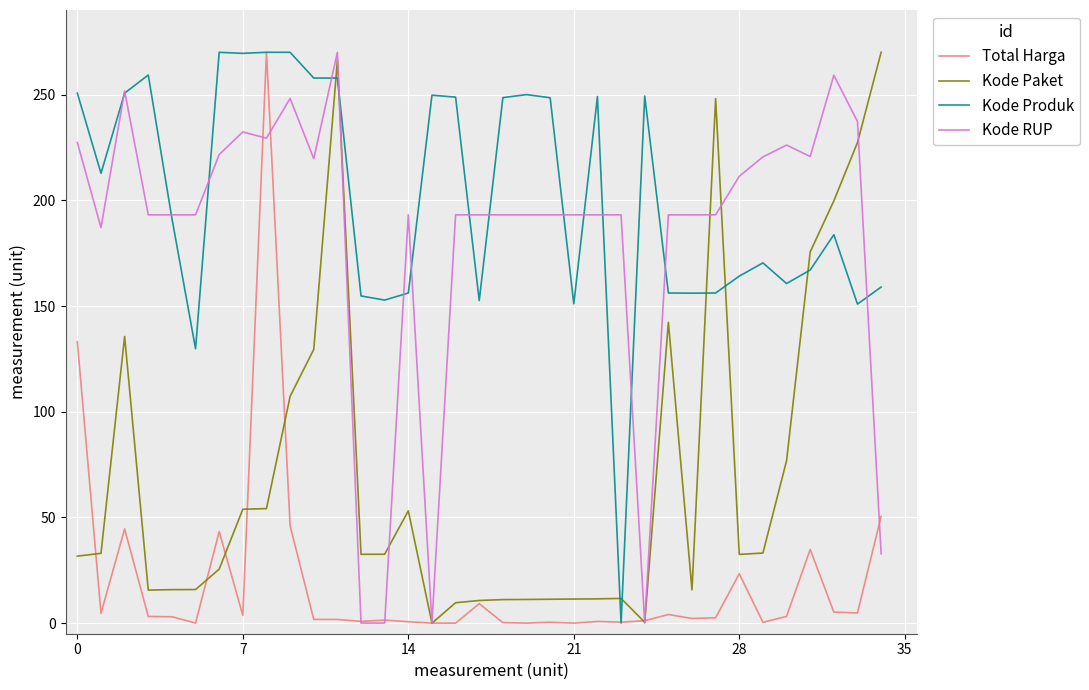

Which series has the largest total across all categories?

Kode Produk